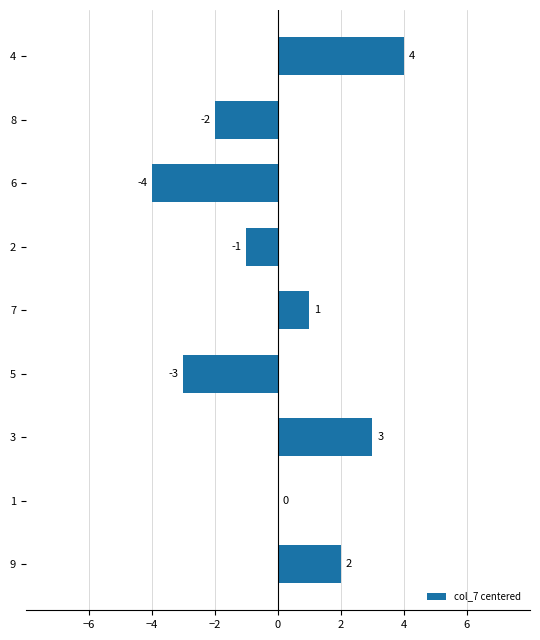

Count the values in the range -2 to 2.

5